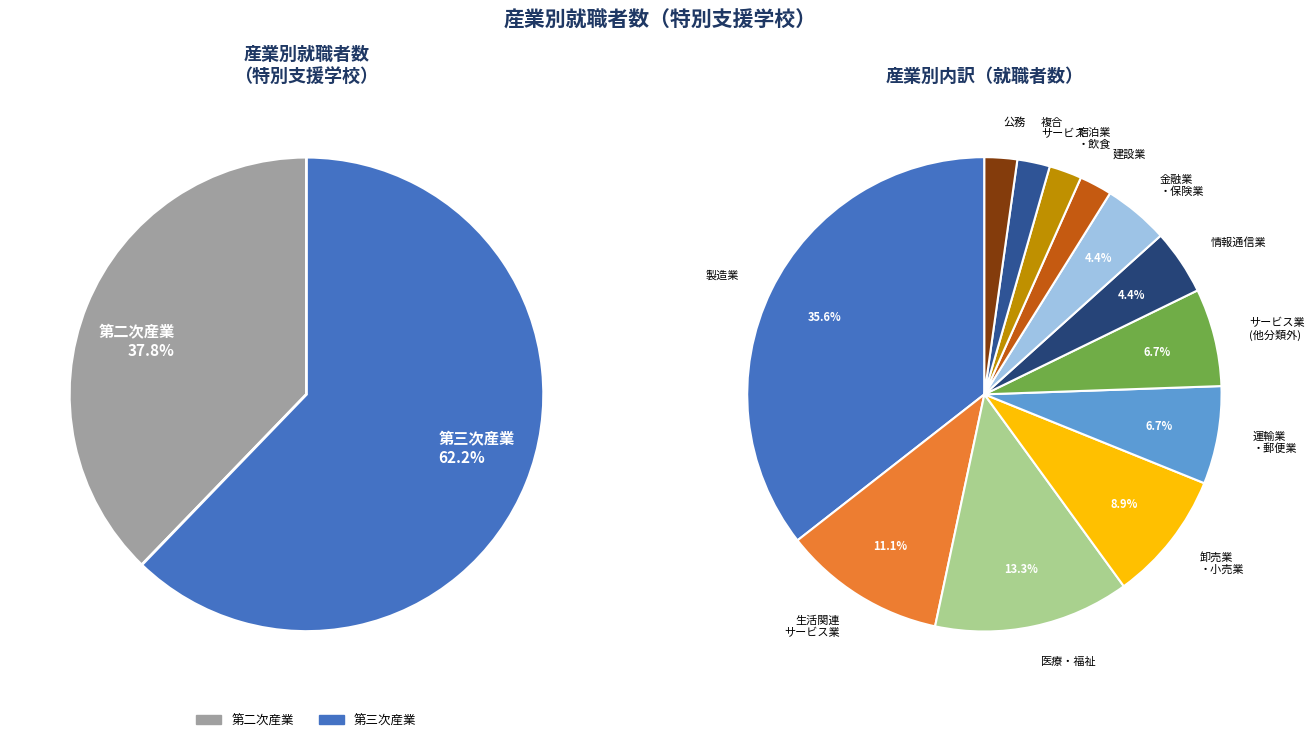

What is the change in value from 卸売業・小売業 to 運輸業・郵便業?

-1